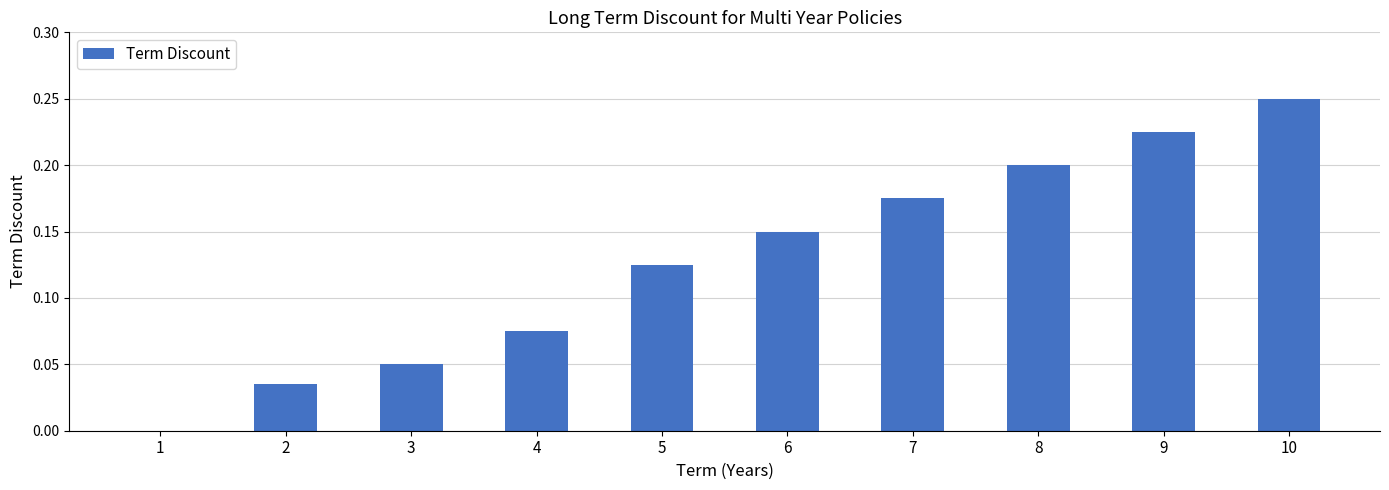

How many values are between 0 and 1?

10